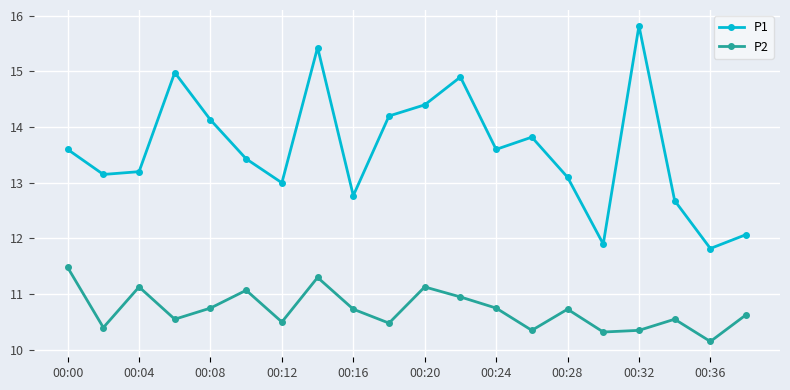

What is the difference between the maximum and second lowest values in the P2 series?

1.2